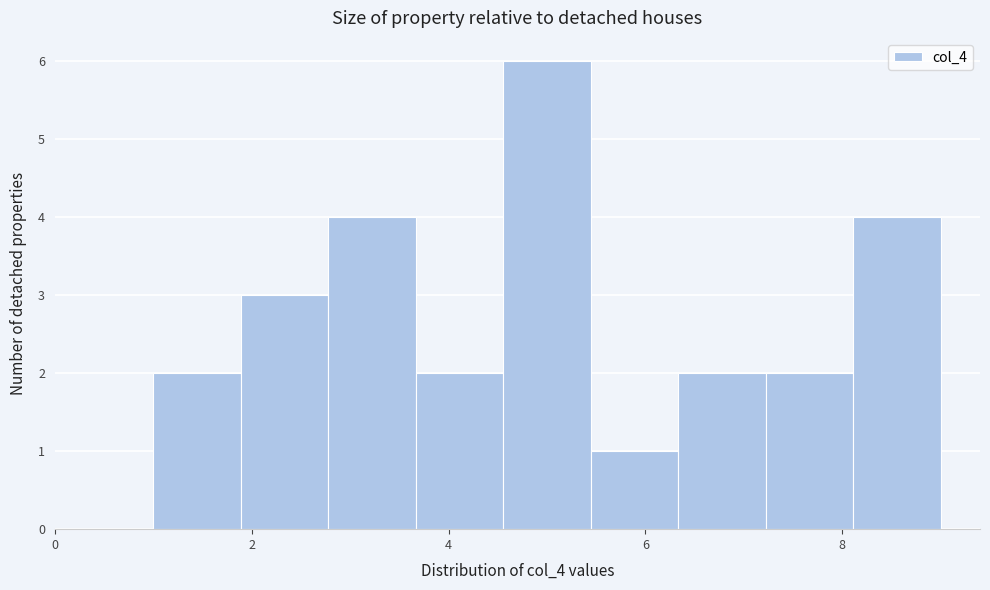

Reading left to right, list every bar in this chart as the range it spans on the x-axis followed by its height. Neither the bar edges nor the heights are printed on the chart, so give them approximately, as read against the axes.

1.0 to 1.8: 2
1.8 to 2.8: 3
2.8 to 3.6: 4
3.6 to 4.6: 2
4.6 to 5.4: 6
5.4 to 6.4: 1
6.4 to 7.2: 2
7.2 to 8.2: 2
8.2 to 9.0: 4